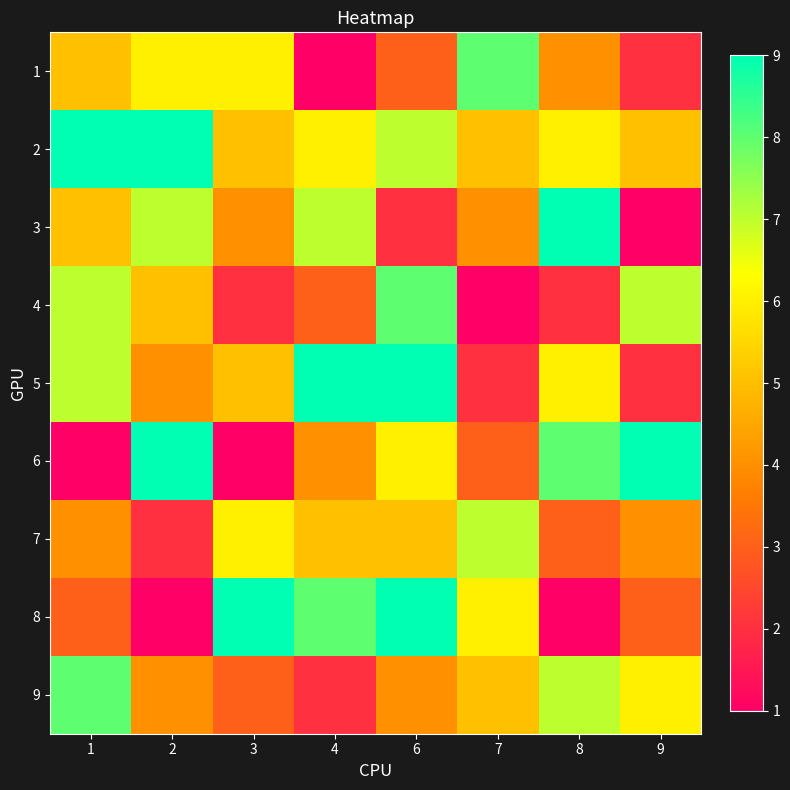

Rank the series at 1 from lowest to highest value.

6, 8, 7, 1, 3, 4, 5, 9, 2